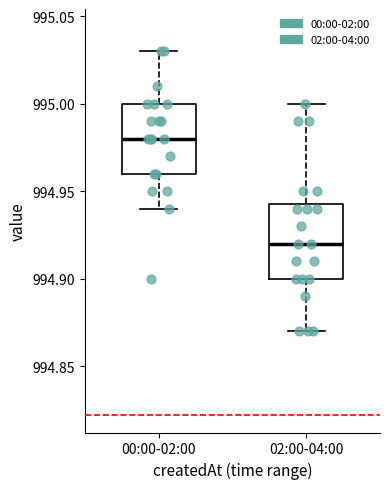

Reading left to right, read every box against the y-axis: the position of its median line, the range the box covers, and the ends of its whiskers. The values are not printed on the chart, so give them approximately, as read against the axis.

00:00-02:00: median 994.980, box 994.960 to 995.000, whiskers 994.940 to 995.030
02:00-04:00: median 994.920, box 994.900 to 994.945, whiskers 994.870 to 995.000